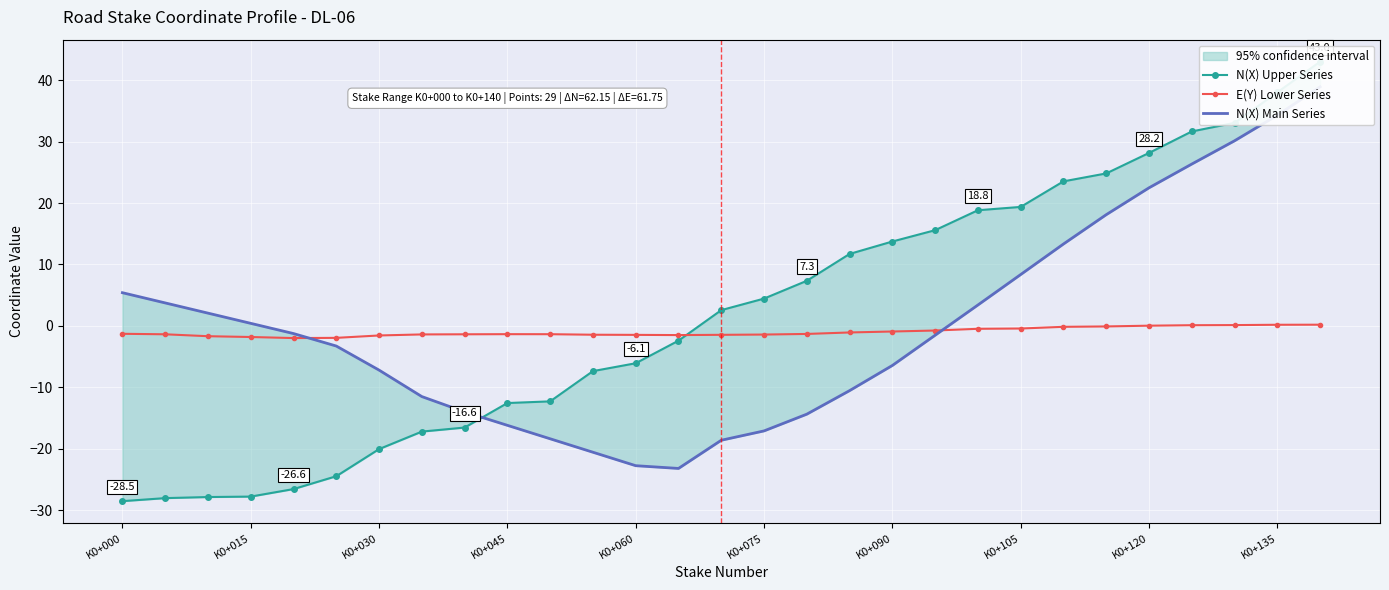

True or false: E(Y) Lower Series has more than 2 points higher than both neighbors.

False